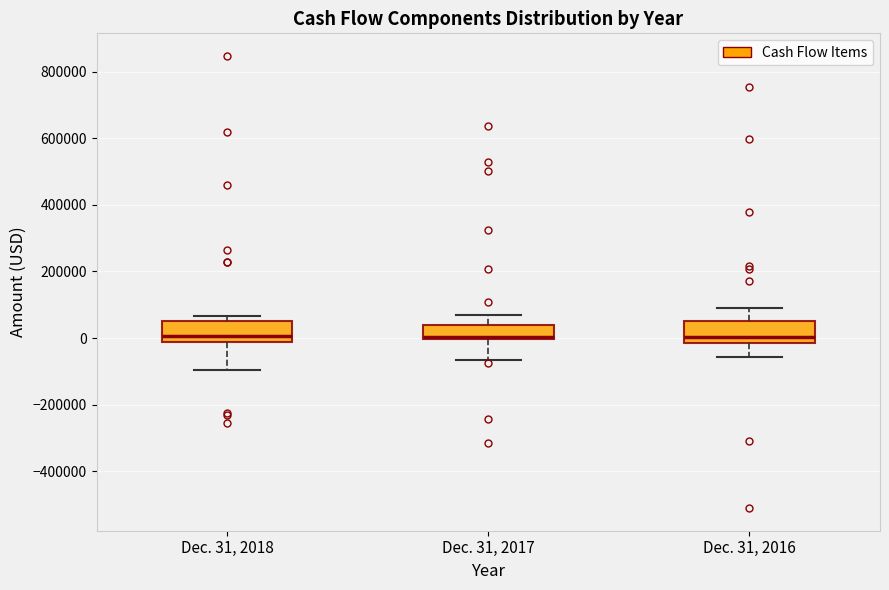

Reading left to right, transcribe this box plot: for each box, give where its median line is, the range the box spans, and where its two whiskers end, as read against the y-axis. The values are not printed on the chart, so give them approximately, as read against the axis.

Dec. 31, 2018: median 0, box -20000 to 60000, whiskers -100000 to 60000 (just above the box's upper edge)
Dec. 31, 2017: median 0 (just above the box's lower edge), box 0 to 40000, whiskers -60000 to 60000
Dec. 31, 2016: median 0, box -20000 to 60000, whiskers -60000 to 80000